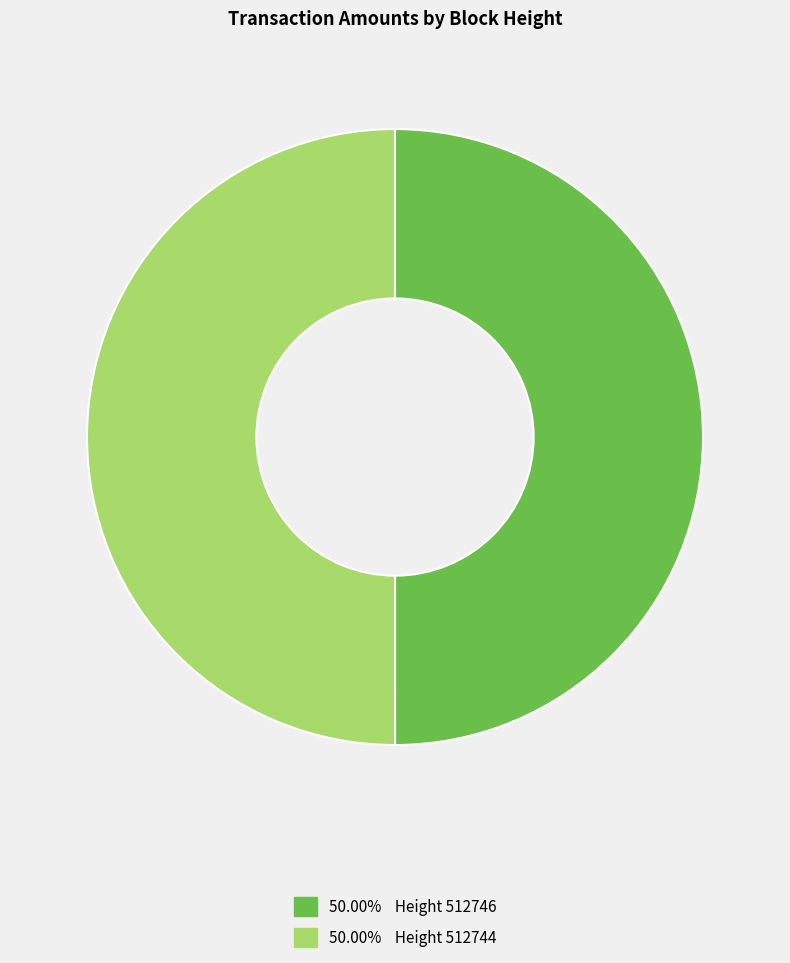

How many segments does this pie chart have?

2